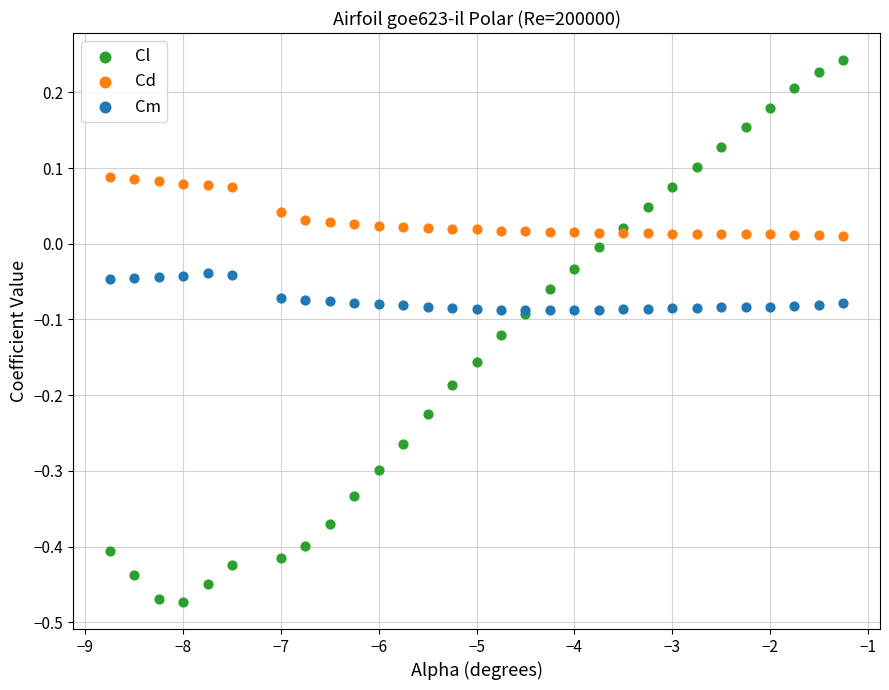

Which series has the widest spread of Y values?

Cl